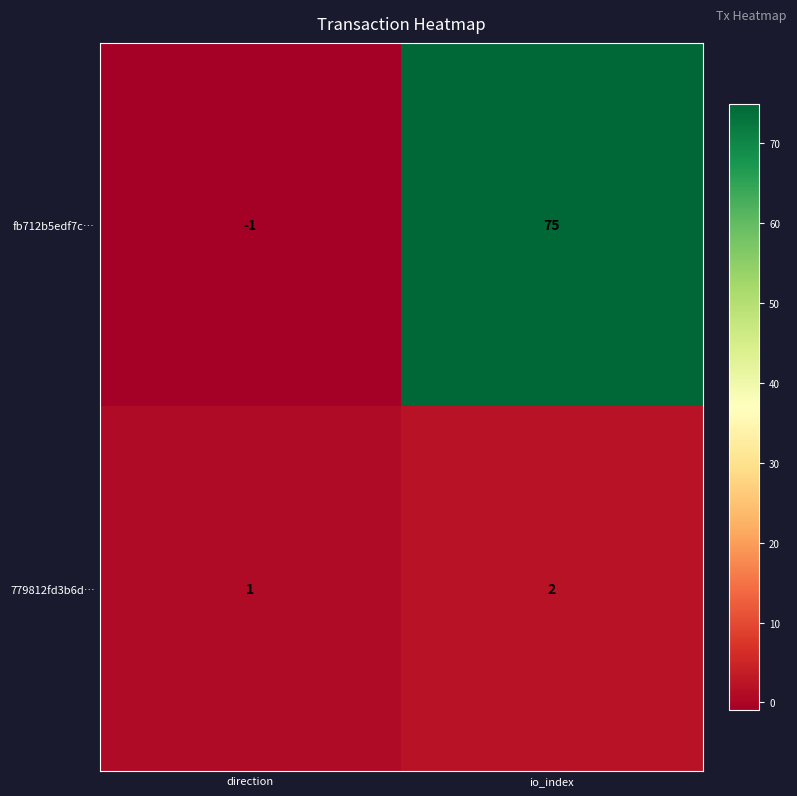

At which category is the sum across all series the highest?

io_index